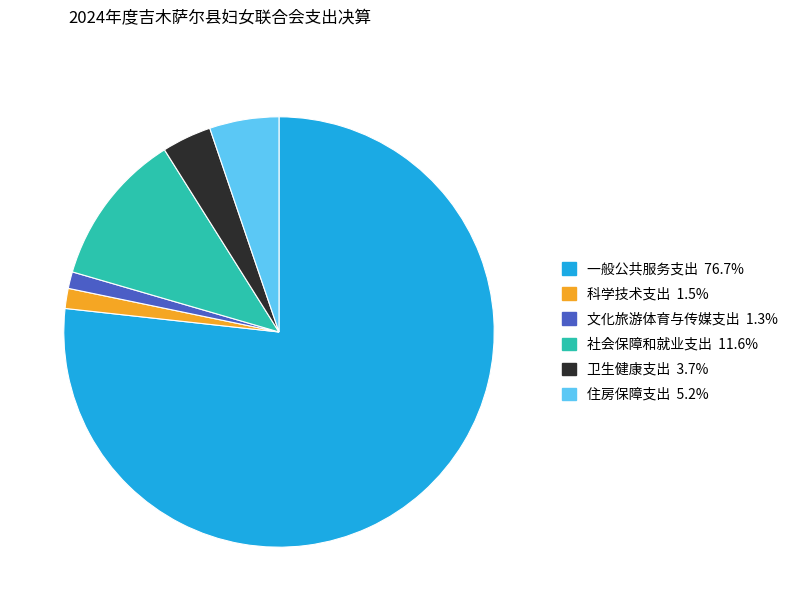

Do 文化旅游体育与传媒支出 and 一般公共服务支出 together represent more than half of the pie?

Yes